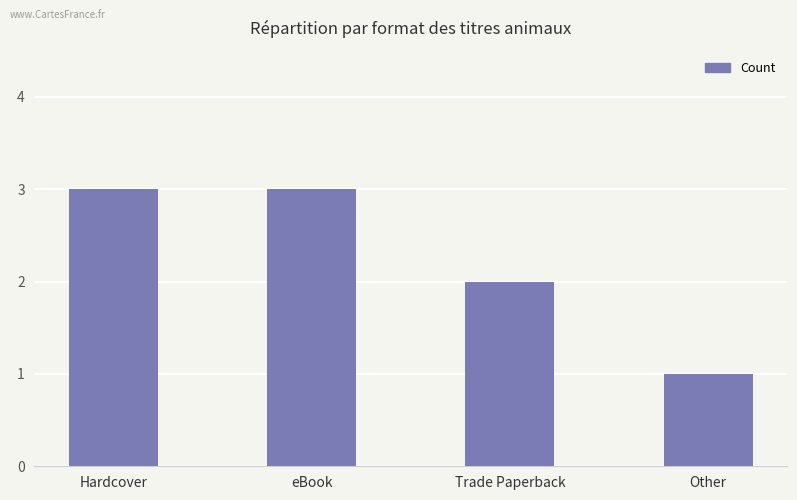

Which category has the lowest value across all series?

Other